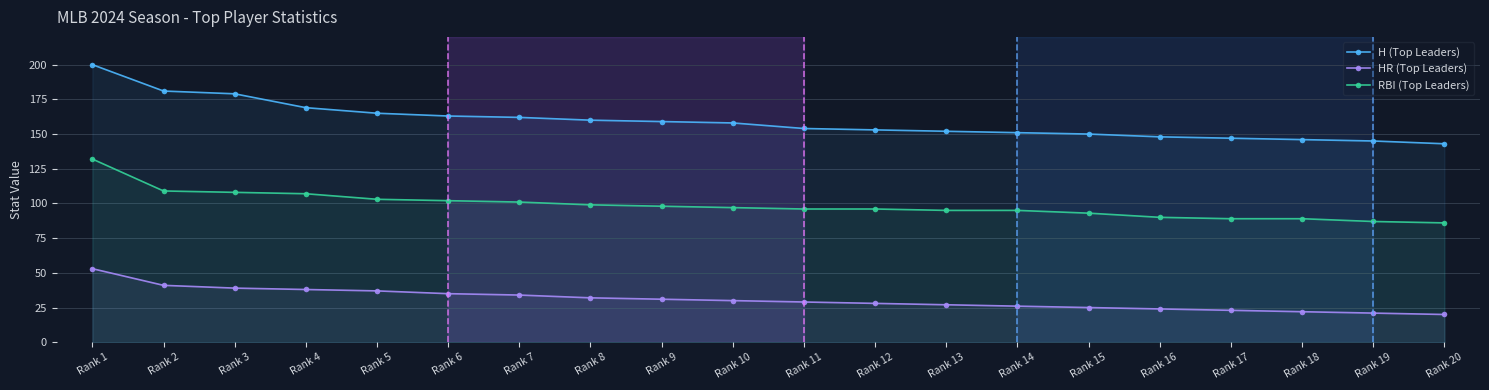

True or false: H (Top Leaders) has a value of 261 at Rank 19.

False